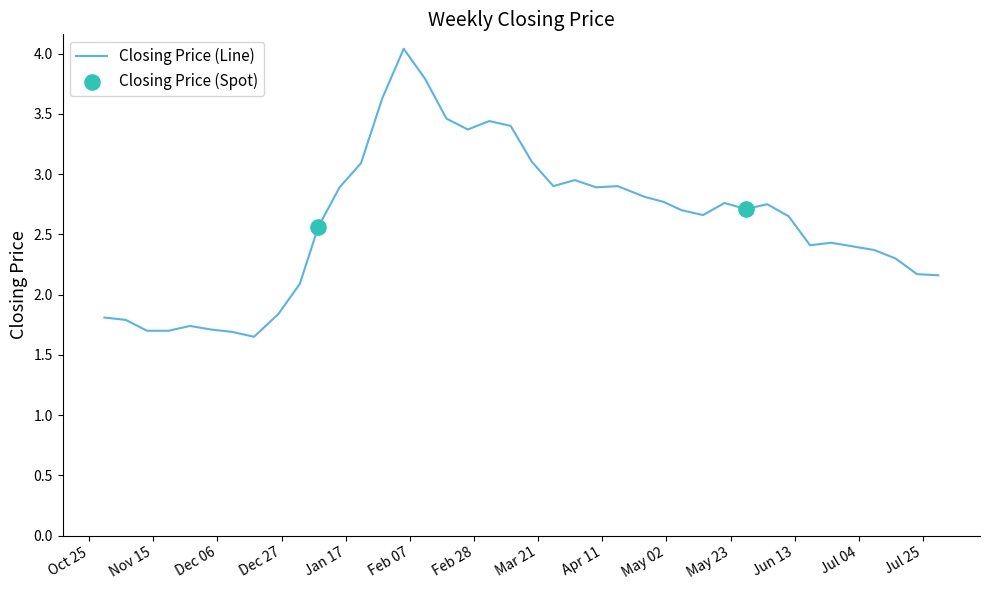

What is the difference between the maximum and minimum values?

2.4